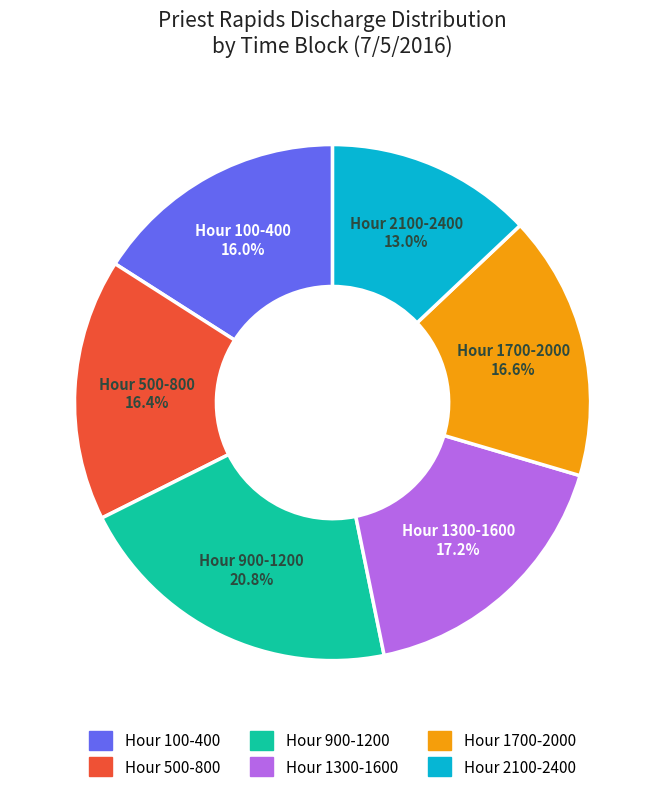

Is there any slice that represents more than half of the pie?

No